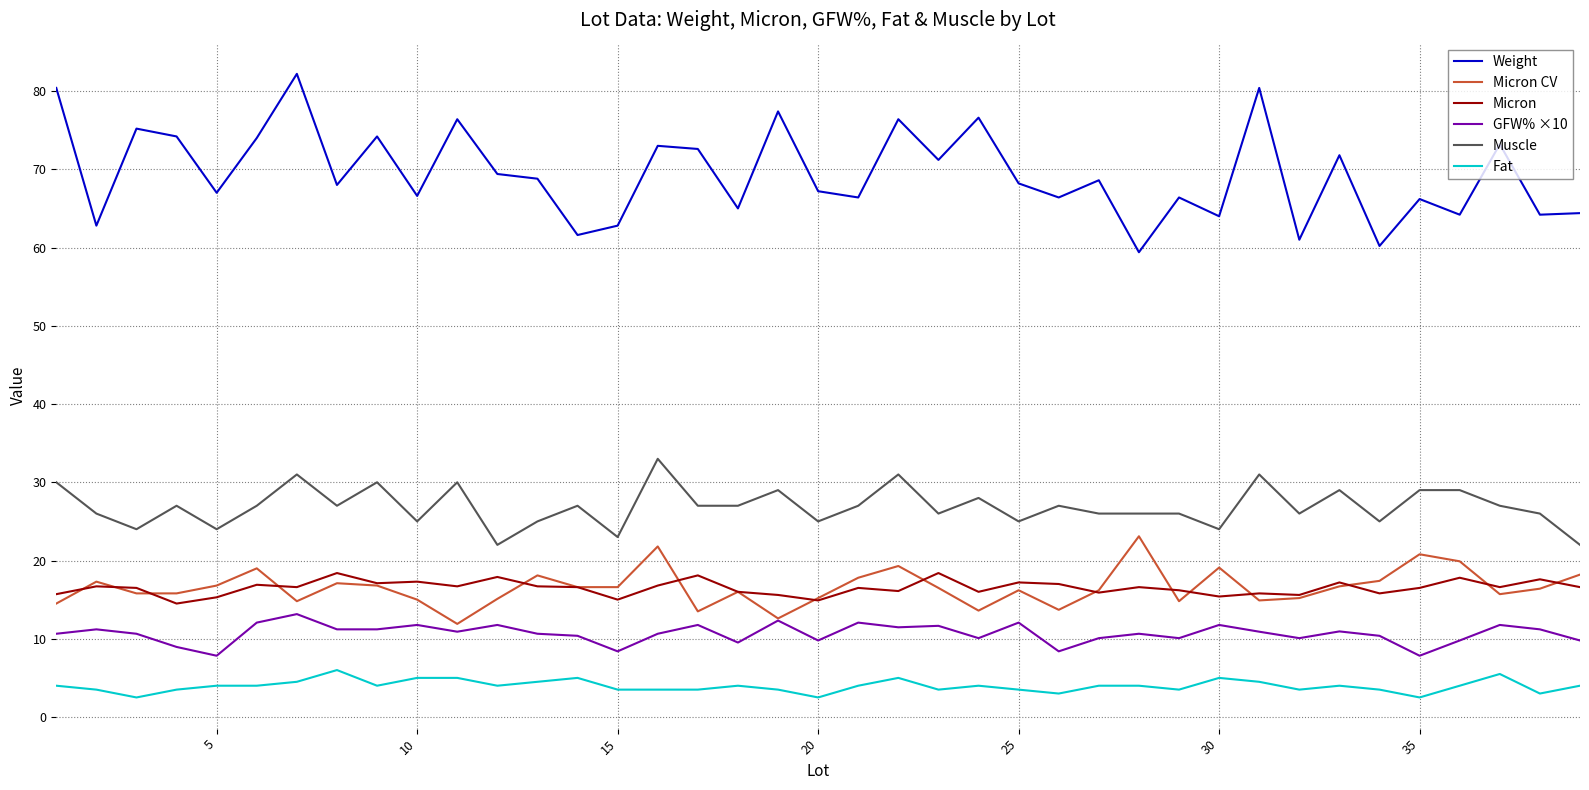

What is the highest value of the Fat series?

6.0